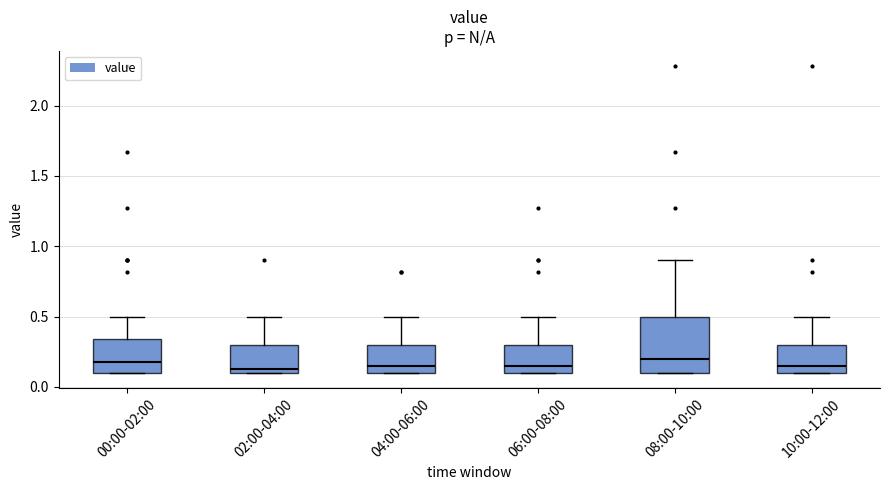

Which box is the tallest, from its lower edge to its upper edge?

08:00-10:00